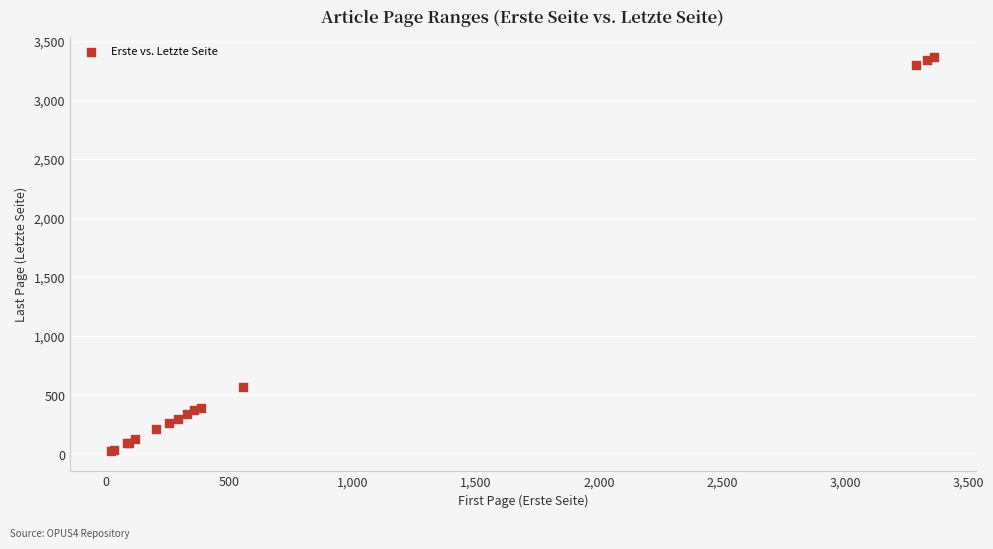

What Y value in the scatter plot is closest to 1698?

569